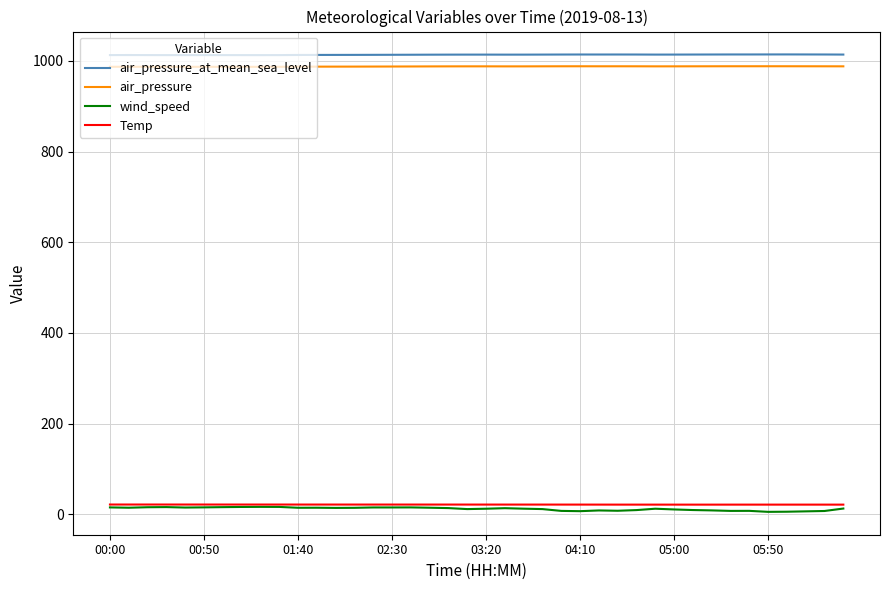

Which series has the largest range (max minus min)?

wind_speed